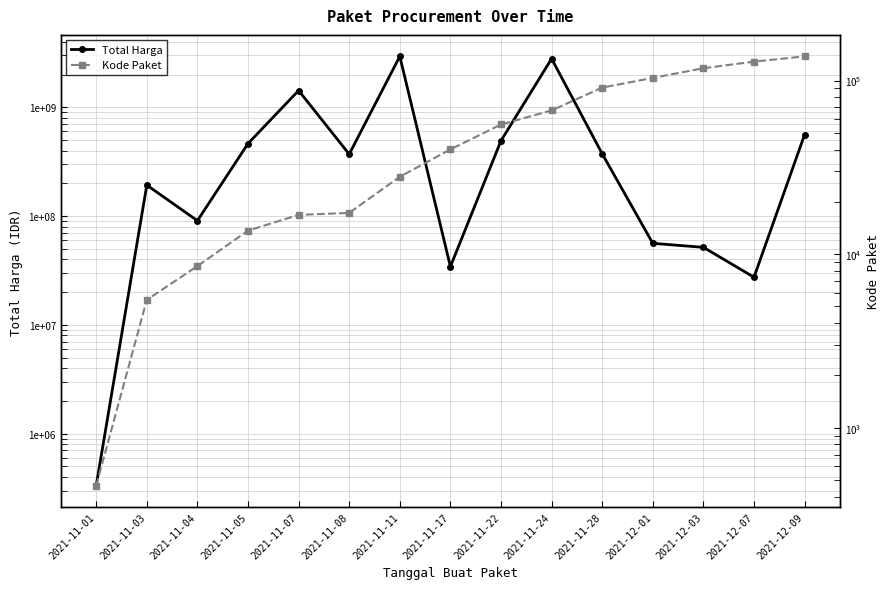

What is the label of the 14th point from the left?

2021-12-07